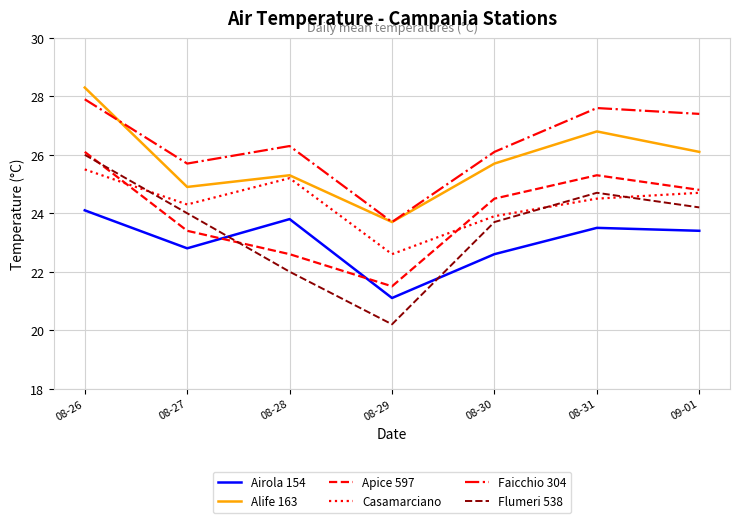

What position from the right is 08-30?

3